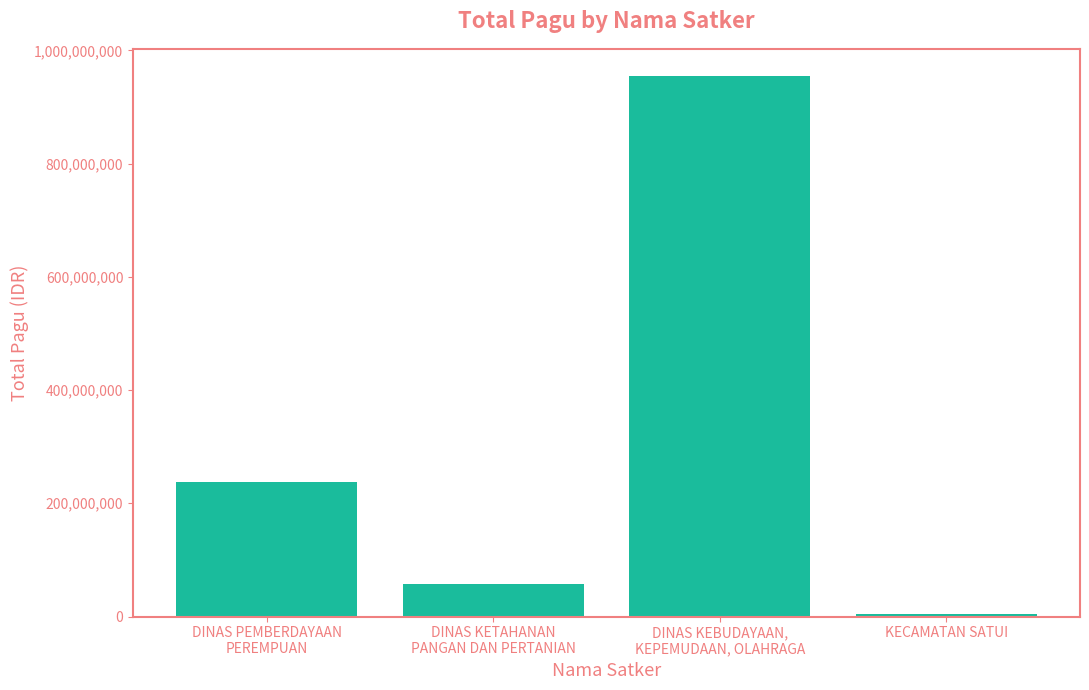

What is the difference between the maximum and second lowest values?

897539800